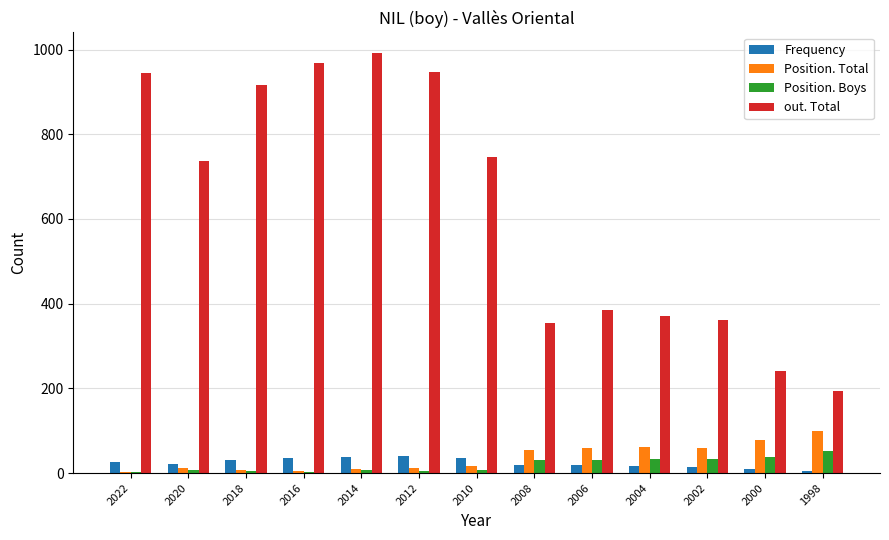

Is it true that Frequency equals 27 at 2022?

True